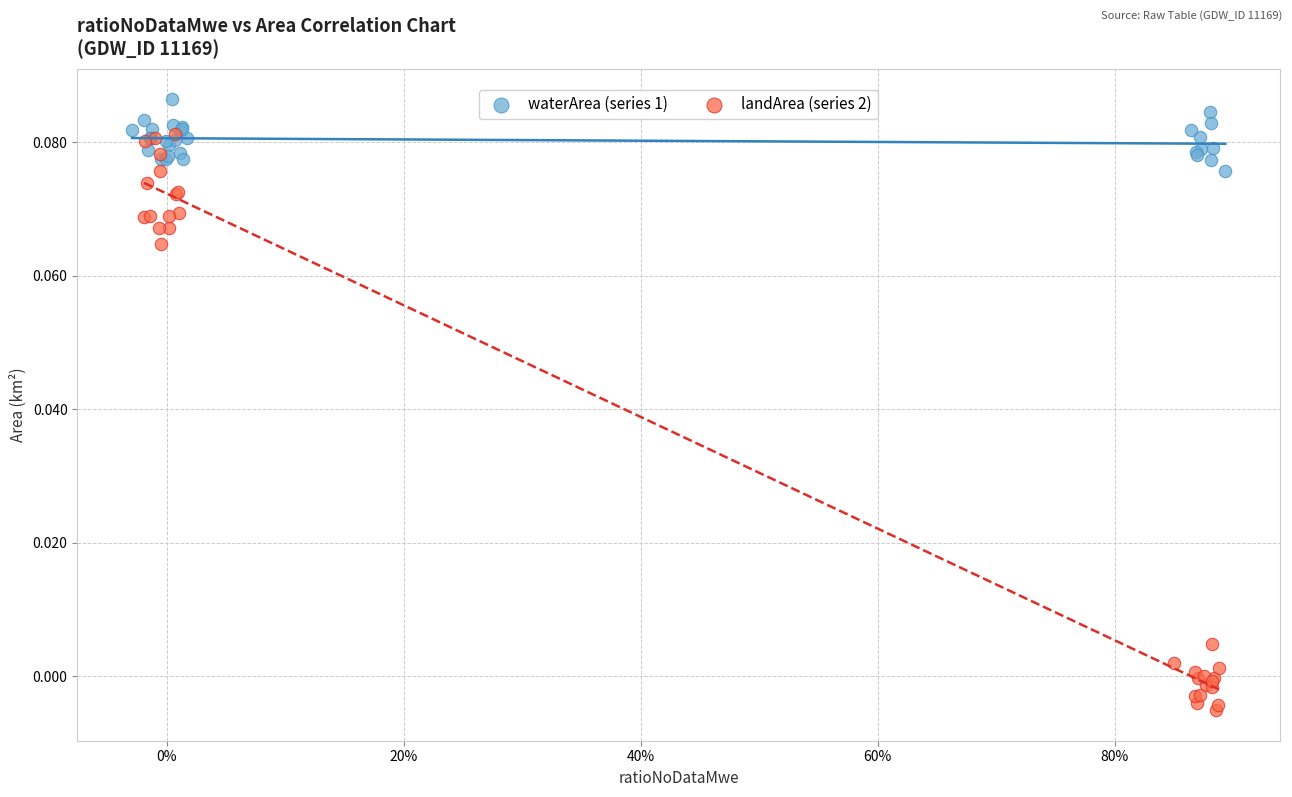

Which series has the largest Y range (max minus min)?

landArea (series 2)